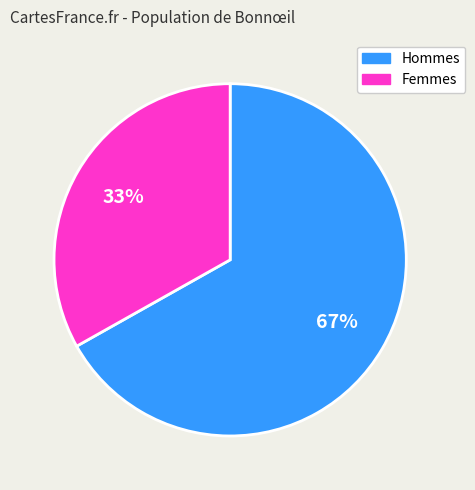

To the nearest percent, what is the difference between the largest and smallest slice percentages?

34%